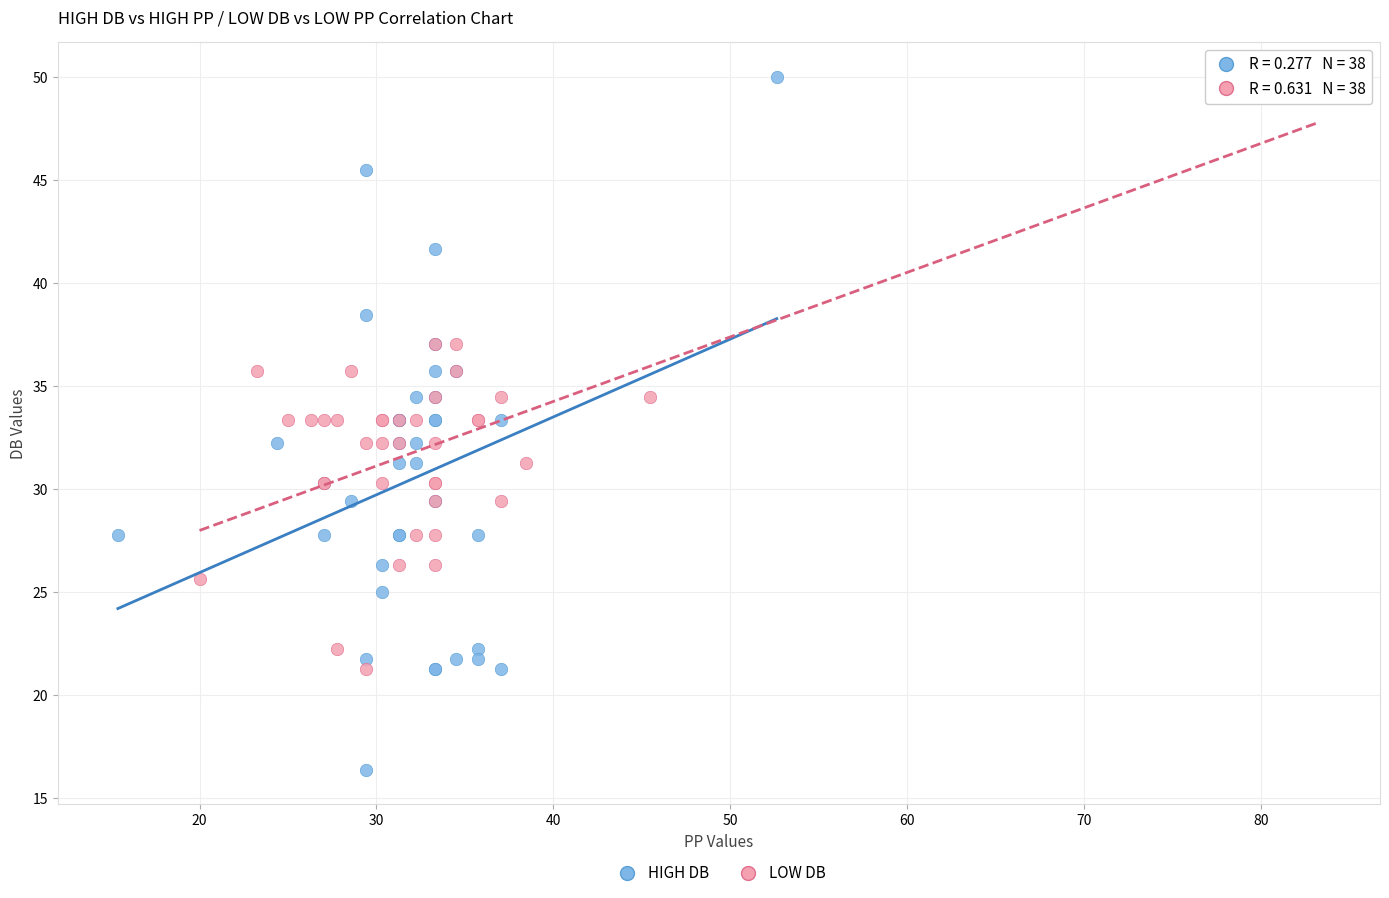

Which series reaches the minimum Y coordinate?

HIGH DB